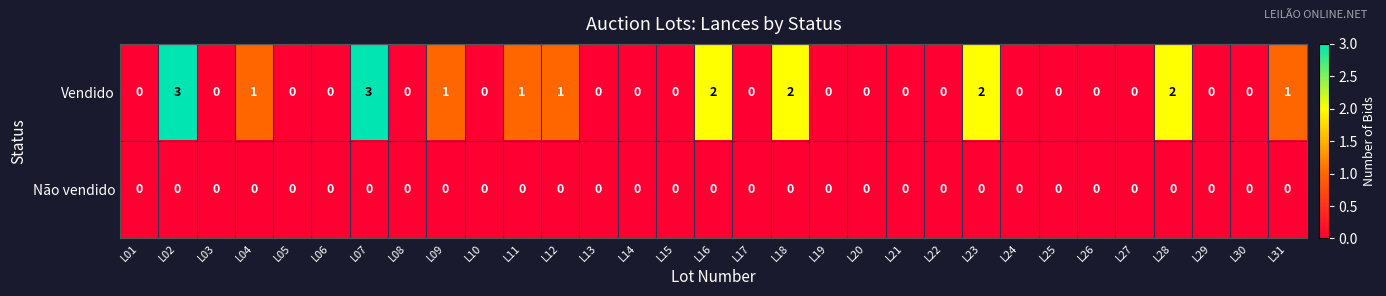

Is it true that Vendido equals 1 at L27?

False